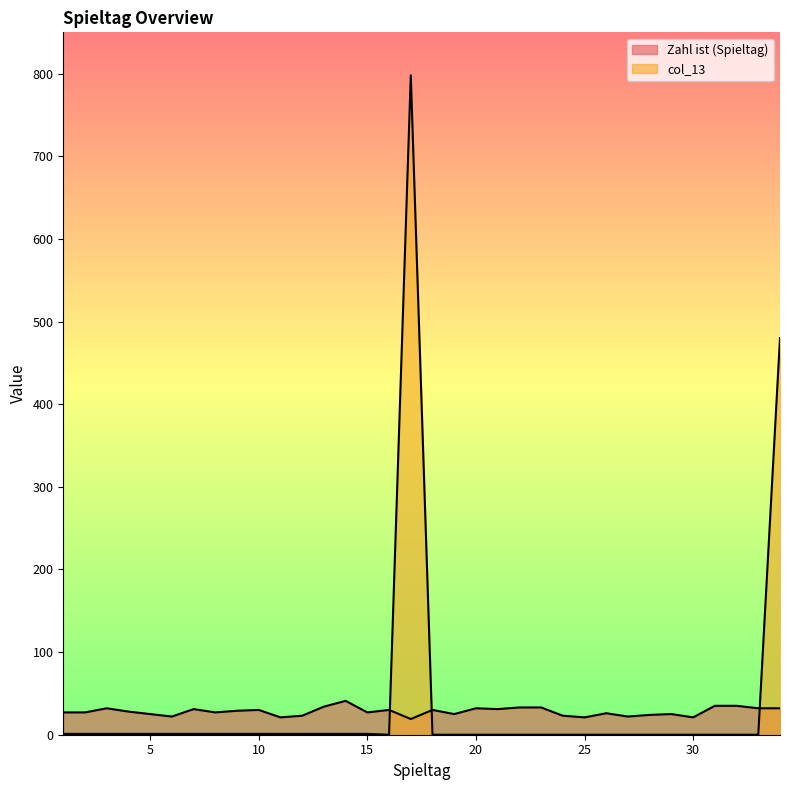

In col_13, how many points are higher than both neighbors (excluding endpoints)?

1